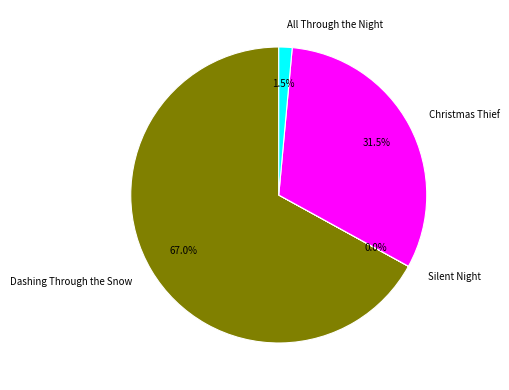

What is the largest slice in the pie chart?

Dashing Through the Snow